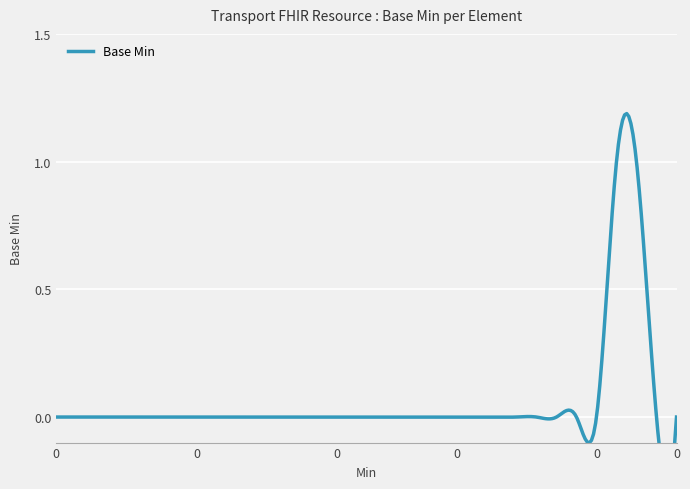

What is the difference between the maximum and minimum values?

1